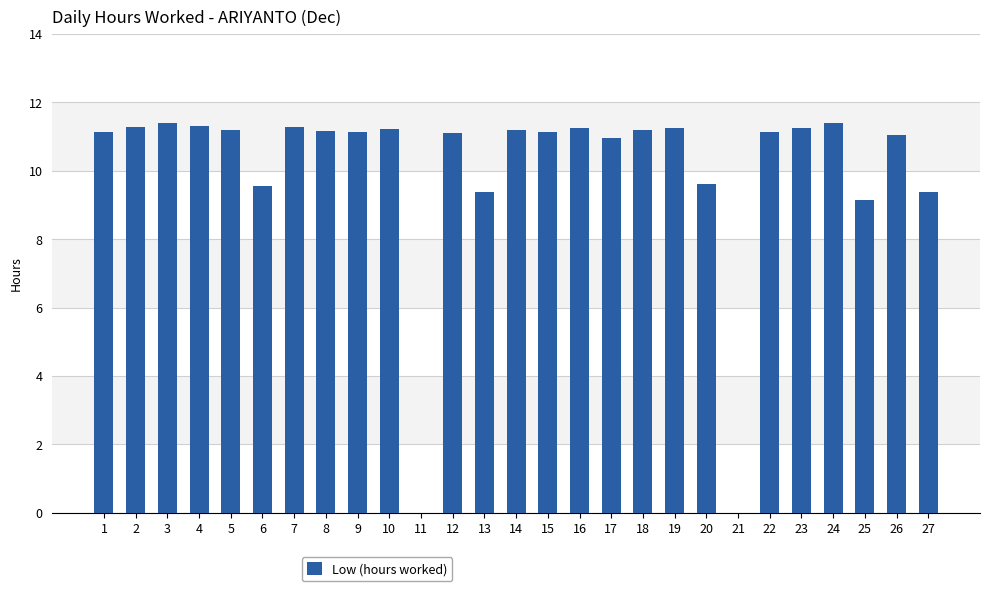

The value at 12 is 11.1. True or false?

True